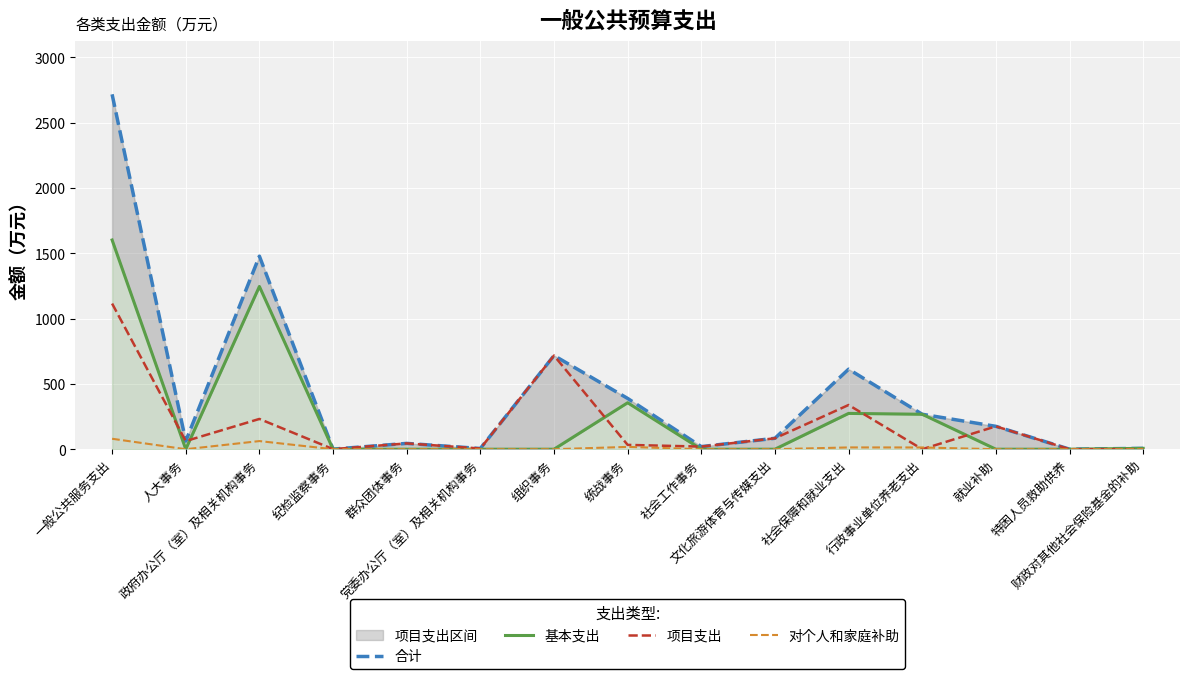

How many intersections are there between 项目支出 and 基本支出?

8